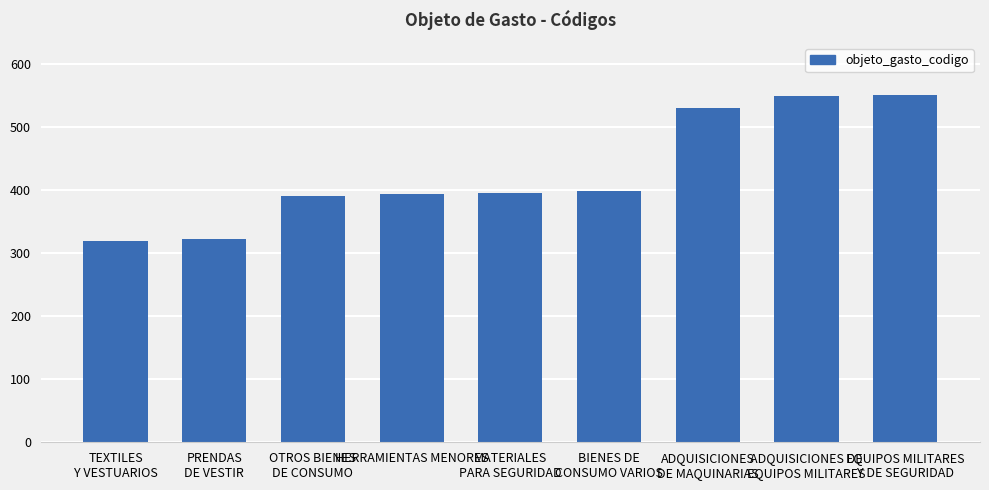

Is it true that the value at MATERIALES
PARA SEGURIDAD is 395?

True